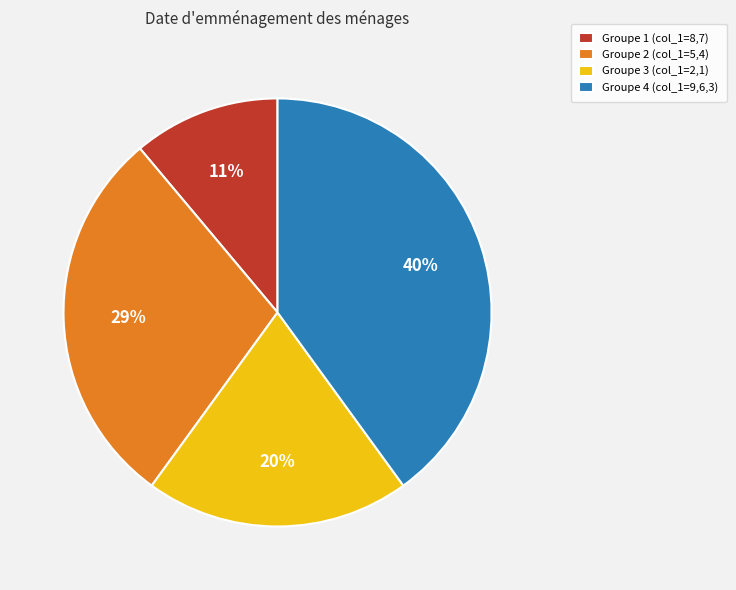

To the nearest percent, what is the average slice percentage?

25%